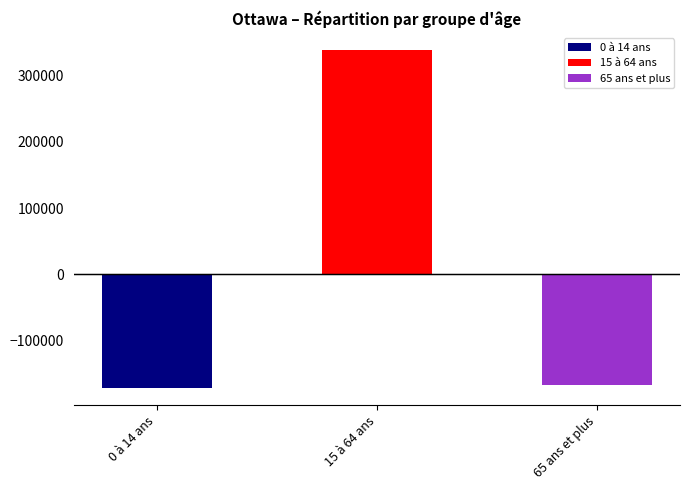

At which label does AD 35061442 reach its minimum?

0 à 14 ans